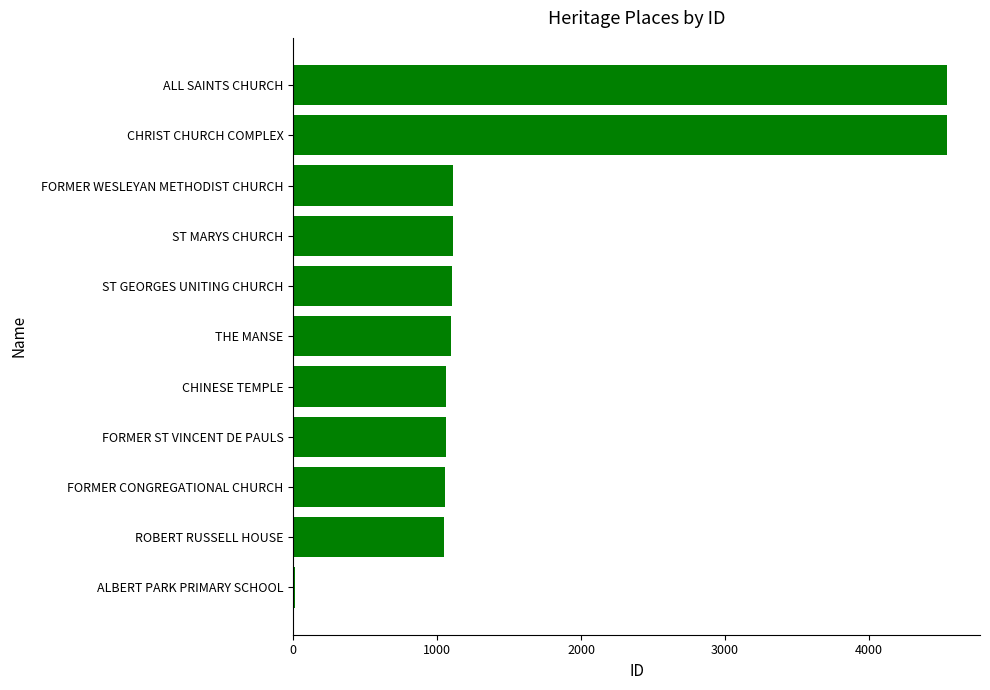

Between ALBERT PARK PRIMARY SCHOOL and ROBERT RUSSELL HOUSE, which is larger?

ROBERT RUSSELL HOUSE